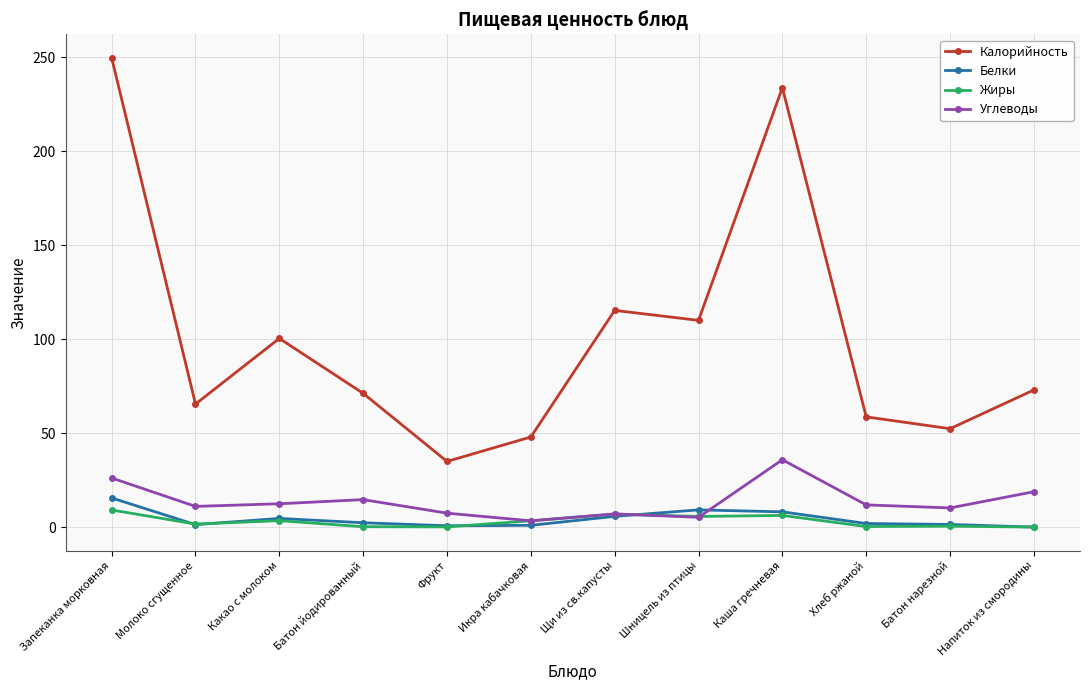

What is the label of the 3rd point from the left?

Какао с молоком